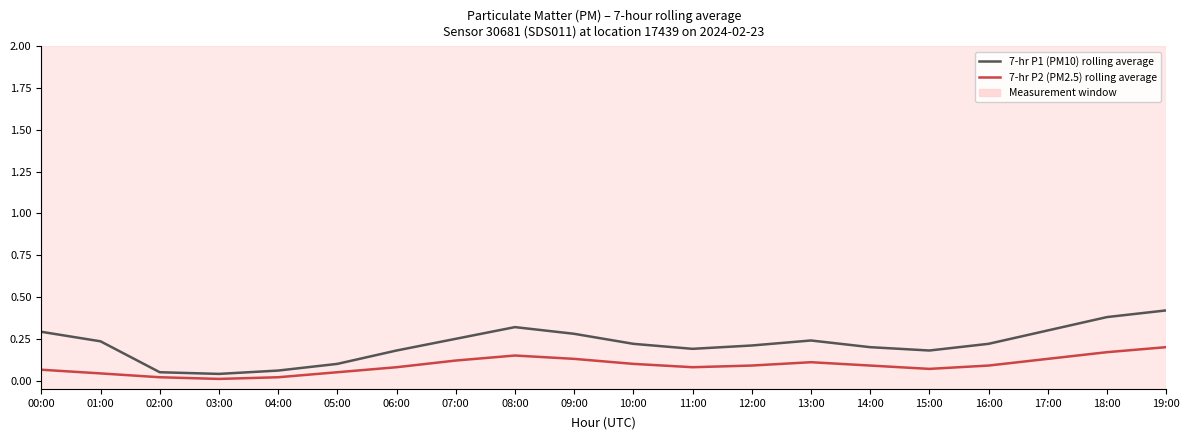

Is the value of 7-hr P1 (PM10) rolling average at 18:00 greater than the value of 7-hr P2 (PM2.5) rolling average at 15:00?

Yes